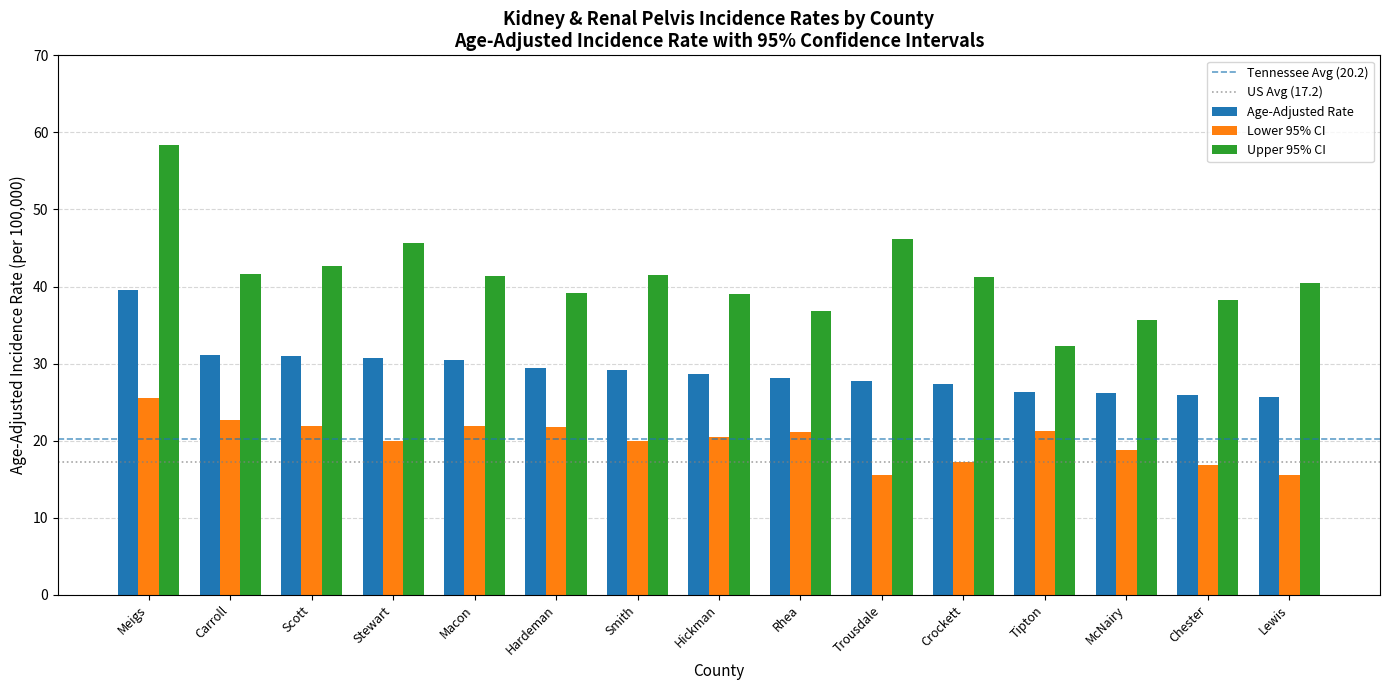

What value does the Upper 95% CI series have at McNairy?

35.7